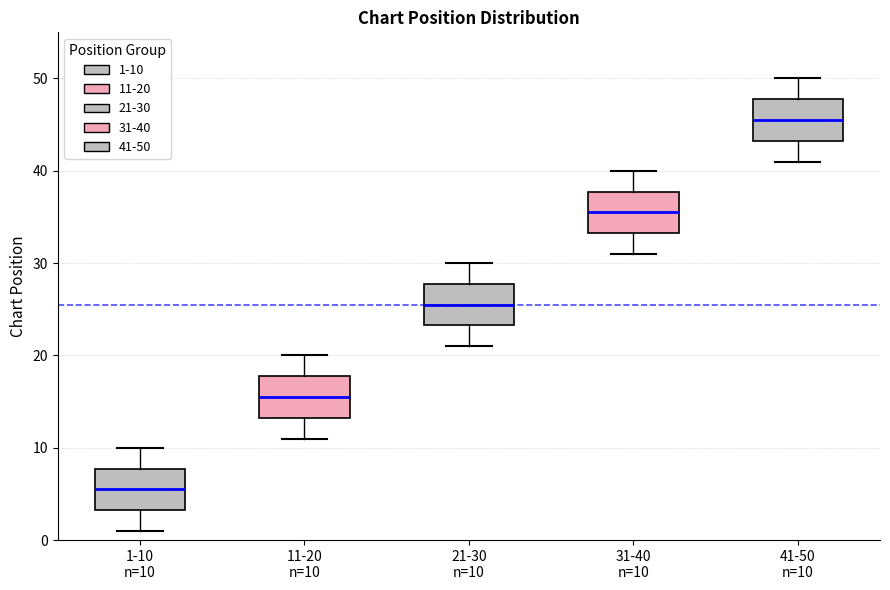

Reading left to right, transcribe this box plot: for each box, give where its median line is, the range the box spans, and where its two whiskers end, as read against the y-axis. The values are not printed on the chart, so give them approximately, as read against the axis.

1-10 n=10: median 6, box 3 to 8, whiskers 1 to 10
11-20 n=10: median 16, box 13 to 18, whiskers 11 to 20
21-30 n=10: median 26, box 23 to 28, whiskers 21 to 30
31-40 n=10: median 36, box 33 to 38, whiskers 31 to 40
41-50 n=10: median 46, box 43 to 48, whiskers 41 to 50